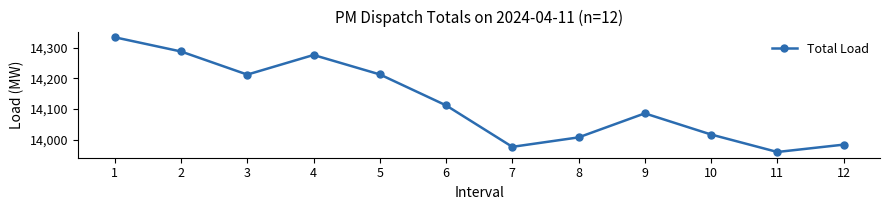

At which category does the chart reach its minimum across all series?

11